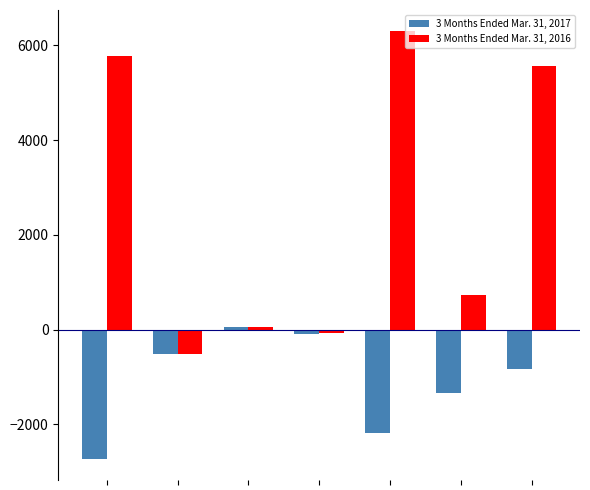

What are all the series names shown in the legend?

3 Months Ended Mar. 31, 2017, 3 Months Ended Mar. 31, 2016